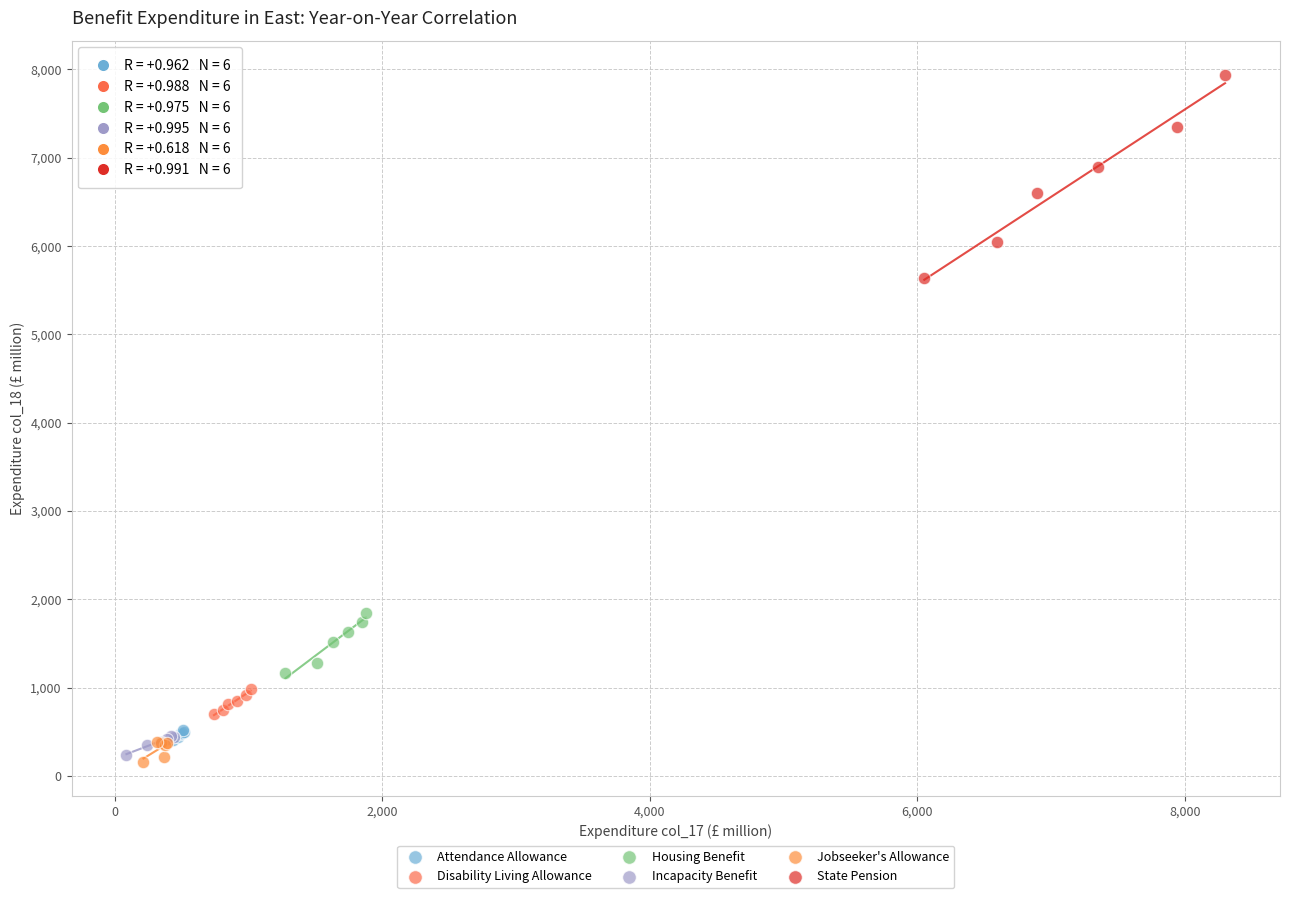

Which series has the widest spread of Y values?

State Pension